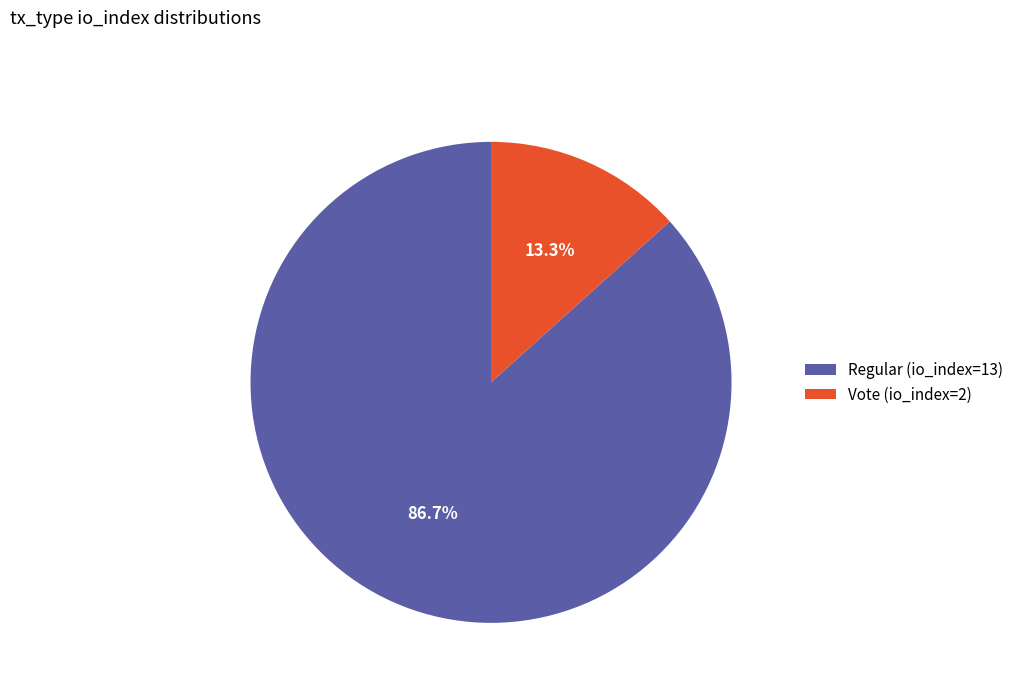

To the nearest percent, what is the difference between the largest and smallest slice percentages?

73%